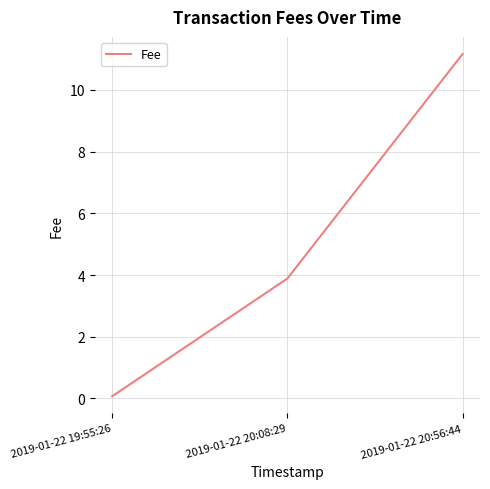

At which label is the value closest to 5?

2019-01-22 20:08:29